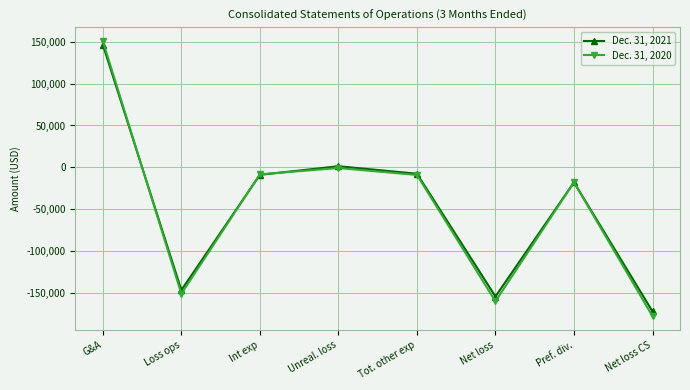

Count the number of data series in this chart.

2